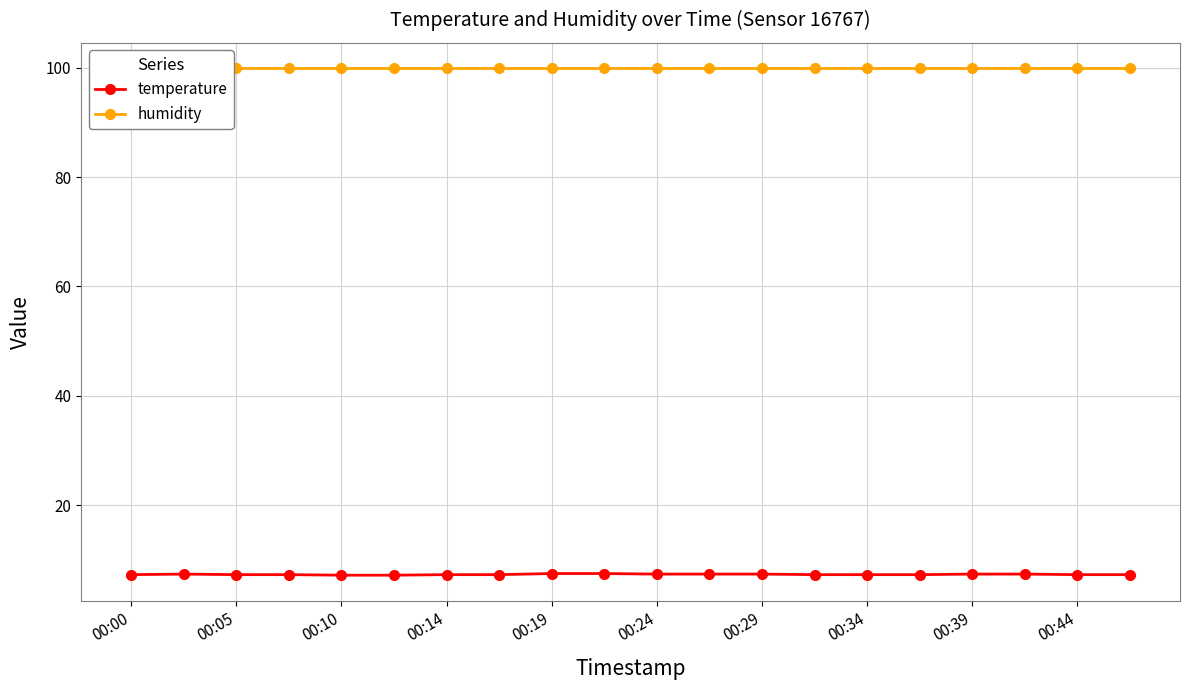

List the series in order of their overall mean, highest first.

humidity, temperature